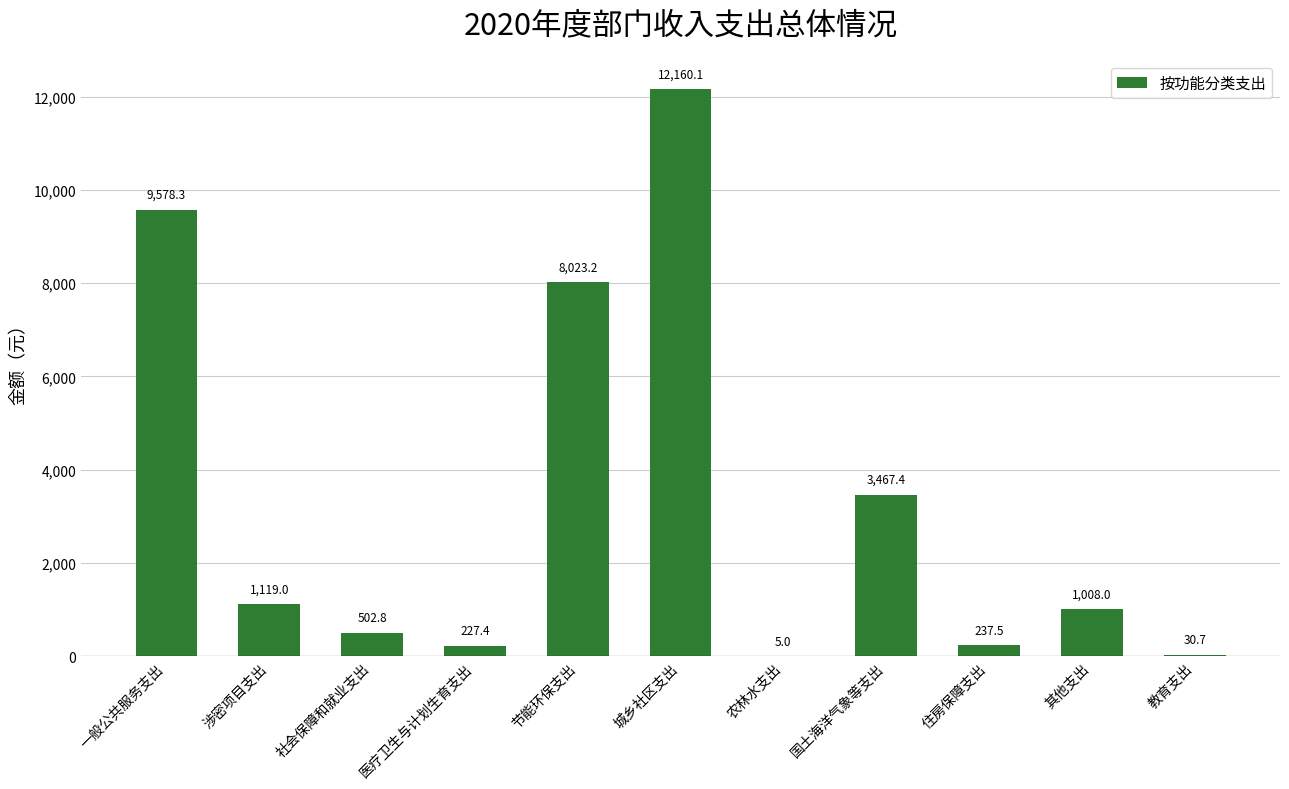

Where is the data nearest to the value 6082?

节能环保支出